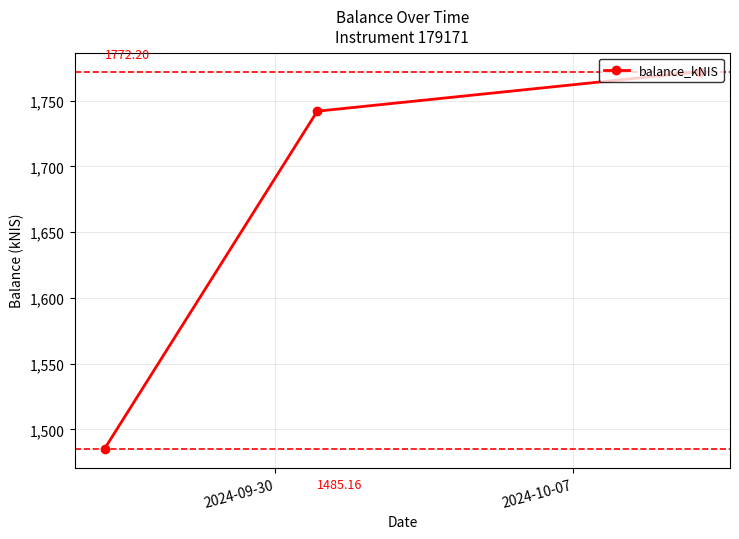

How many data points are above 1742?

2